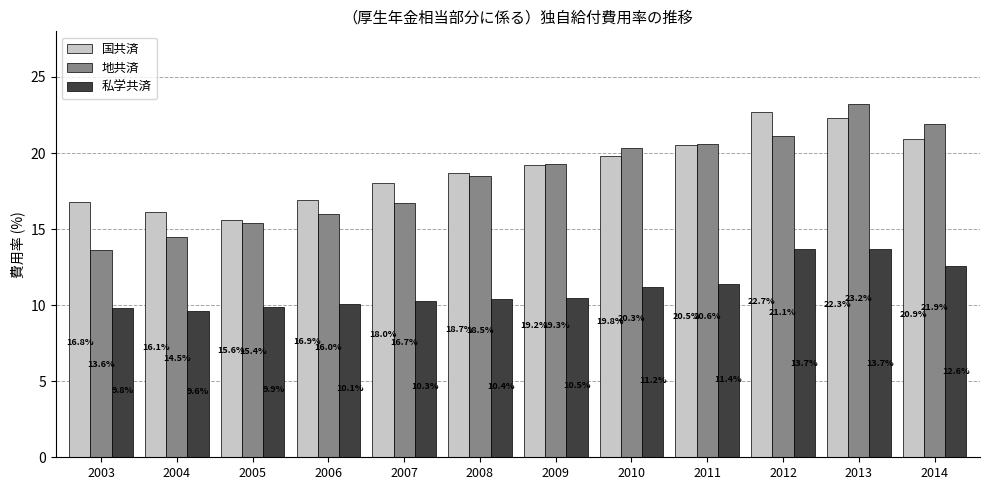

List the labels in order of 地共済 value, largest first.

2013, 2014, 2012, 2011, 2010, 2009, 2008, 2007, 2006, 2005, 2004, 2003